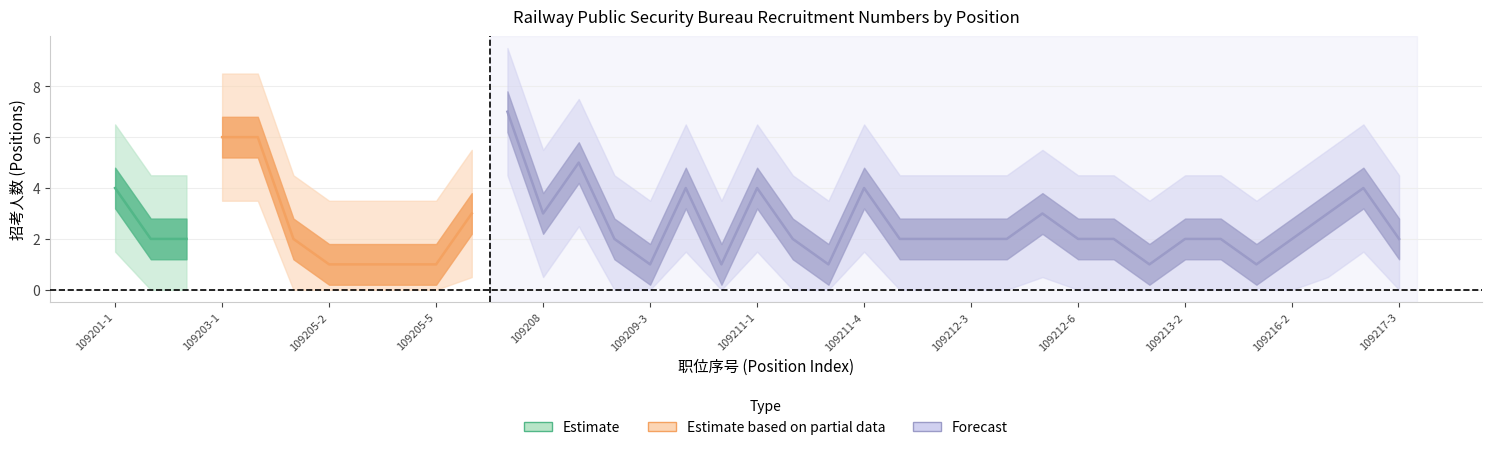

True or false: 审查通过人数 and 招考人数 intersect in this chart.

False